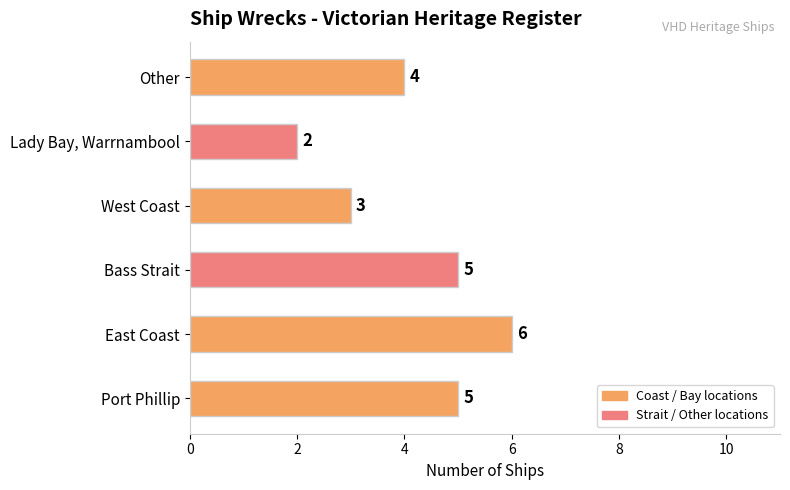

How many bars are there in total?

6